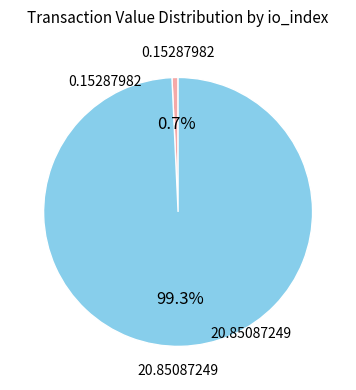

Does any single category account for the majority?

Yes